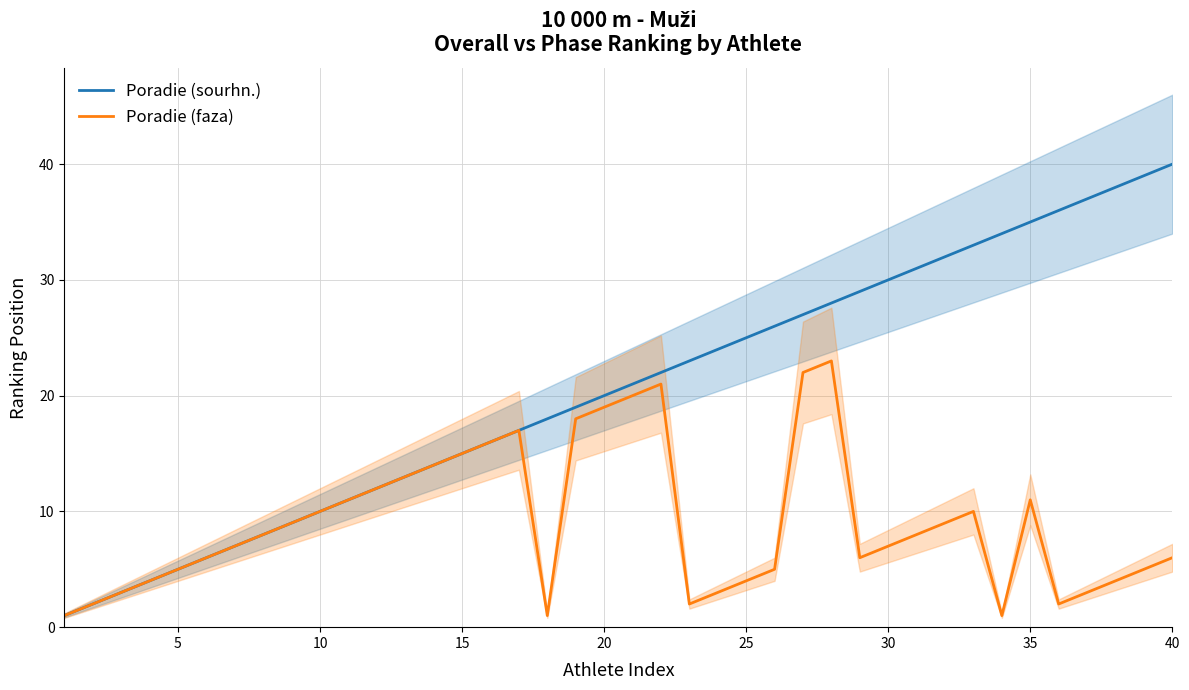

Reading left to right, list all the values displayed in this chart.

Poradie (sourhn.): 1	2	3	4	5	6	7	8	9	10	11	12	13	14	15	16	17	18	19	20	21	22	23	24	25	26	27	28	29	30	31	32	33	34	35	36	37	38	39	40
Poradie (faza): 1	2	3	4	5	6	7	8	9	10	11	12	13	14	15	16	17	1	18	19	20	21	2	3	4	5	22	23	6	7	8	9	10	1	11	2	3	4	5	6